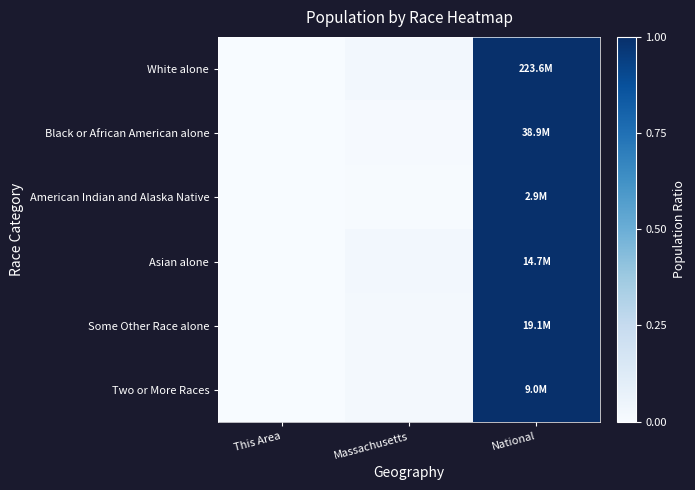

At which category is the sum across all series the highest?

National